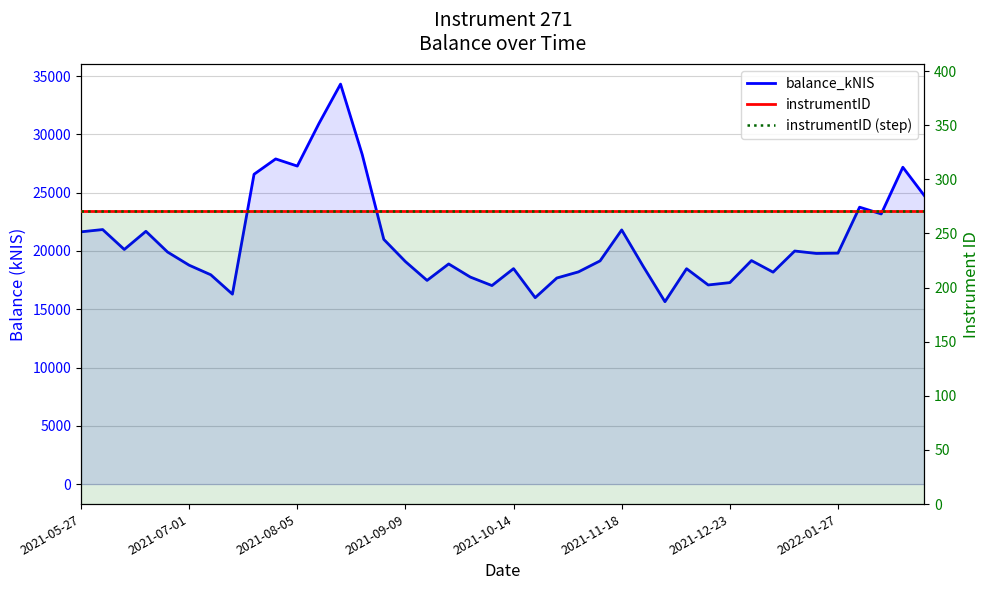

Is the value of instrumentID (step) at 21 greater than the value of instrumentID at 39?

No